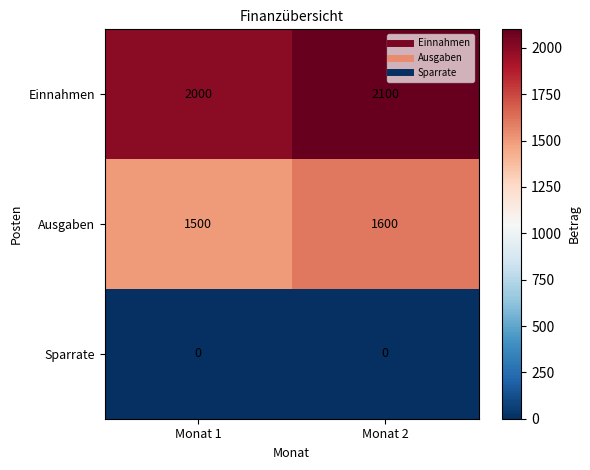

Is it true that Ausgaben equals 2379 at Monat 2?

False